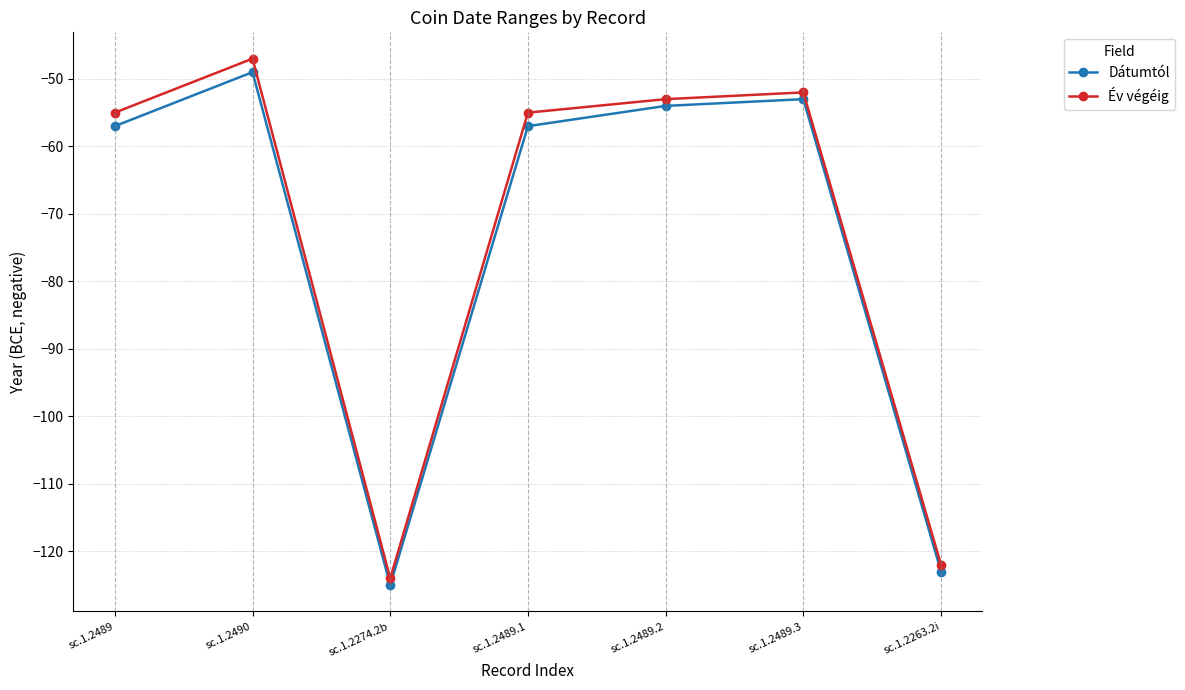

Is it true that Év végéig equals -53 at sc.1.2489.2?

True